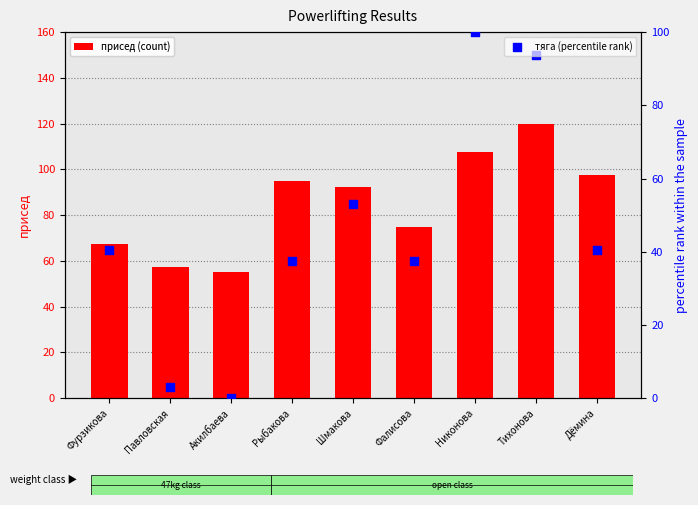

At how many categories does at least one series exceed 87?

5